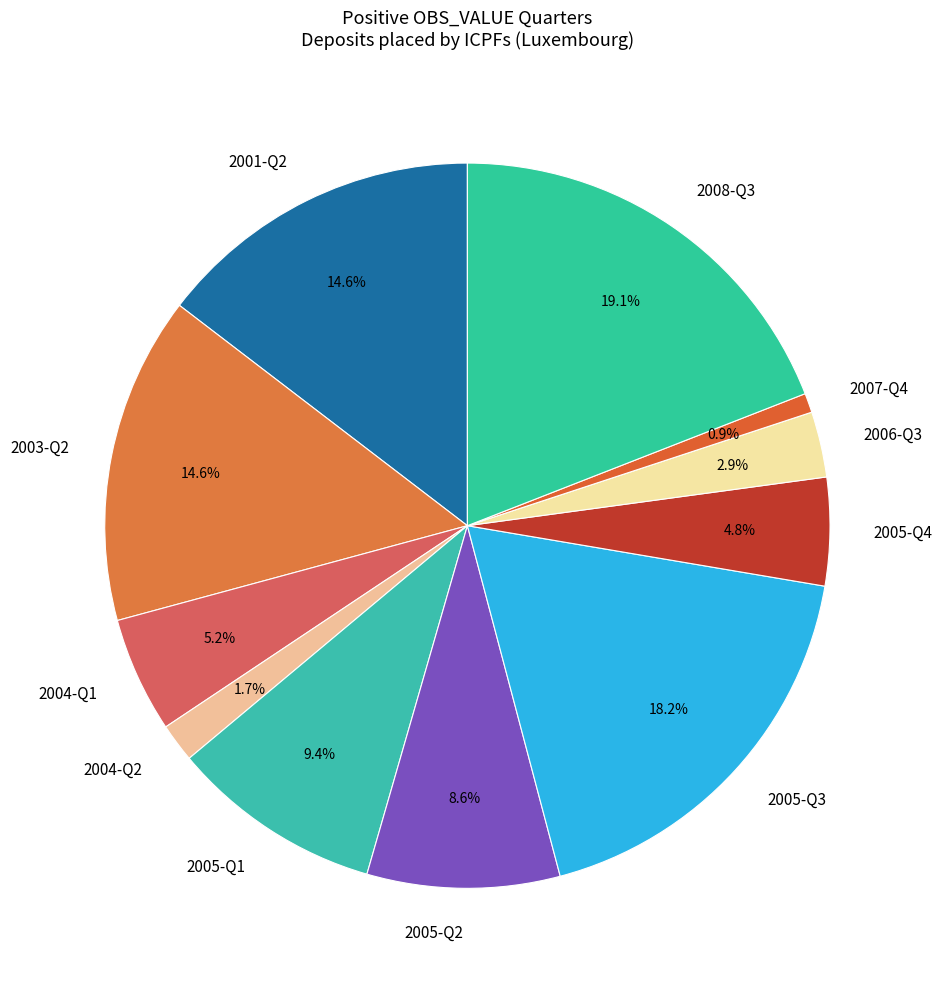

Which has a higher value, 2008-Q3 or 2001-Q2?

2008-Q3